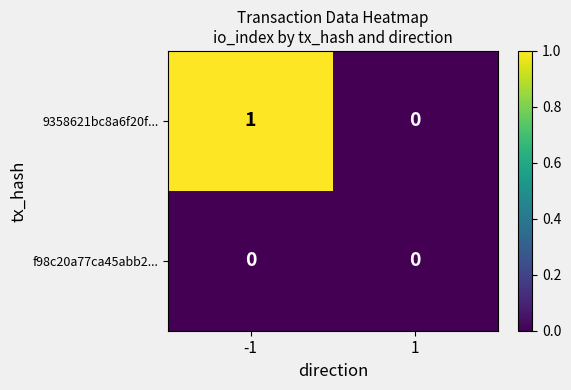

Reading left to right, extract all data points from this chart.

9358621bc8a6f20f...: 1	0
f98c20a77ca45abb2...: 0	0